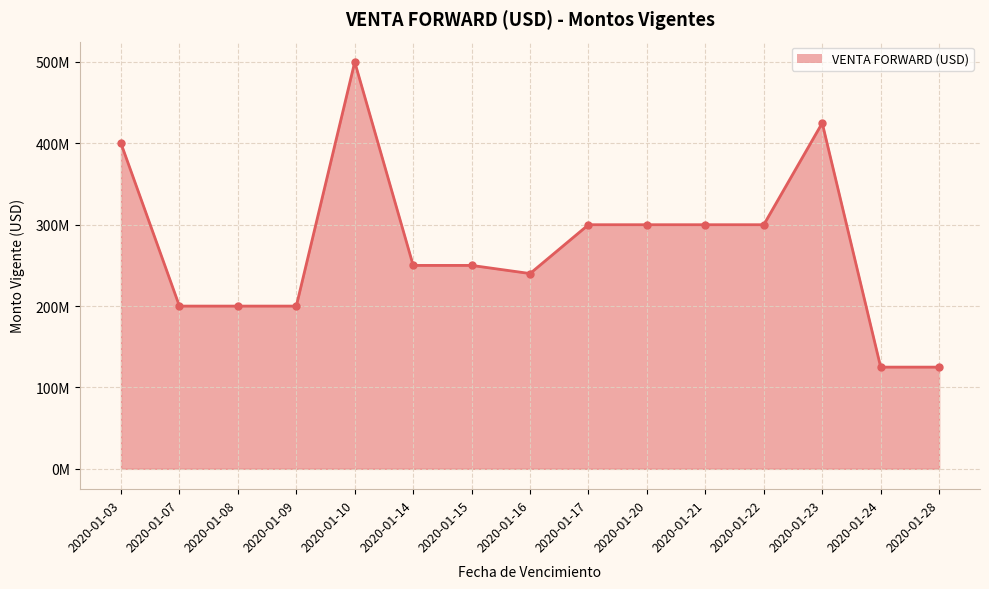

What is the difference between the second highest and minimum values?

300000000